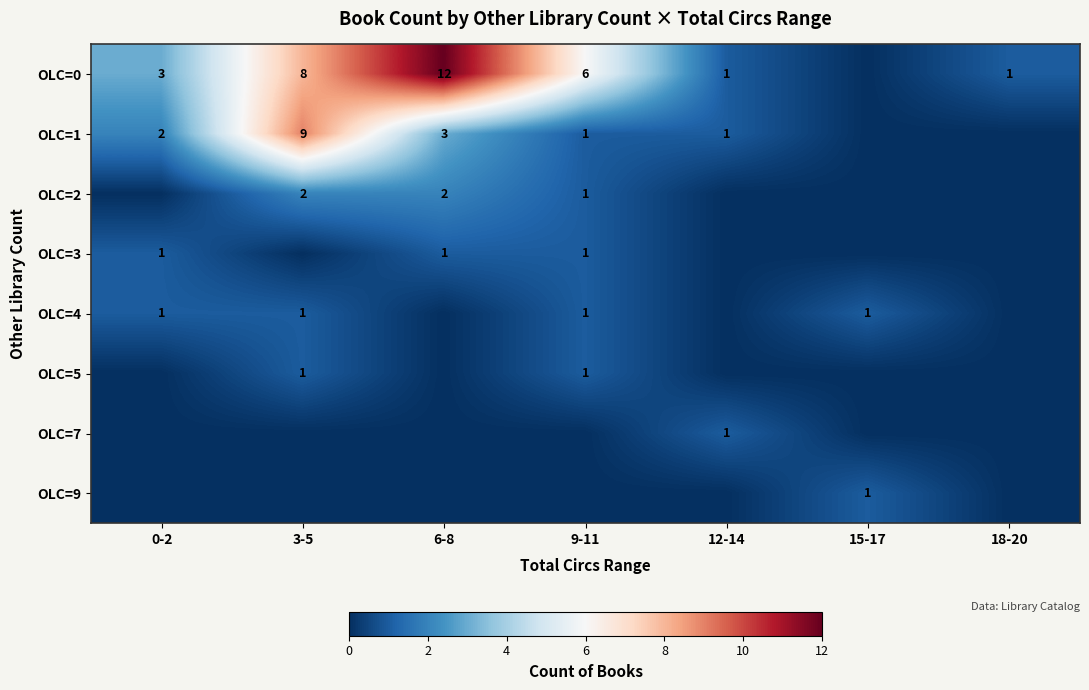

Is the value of OLC=0 at 3-5 greater than the value of OLC=4 at 9-11?

Yes